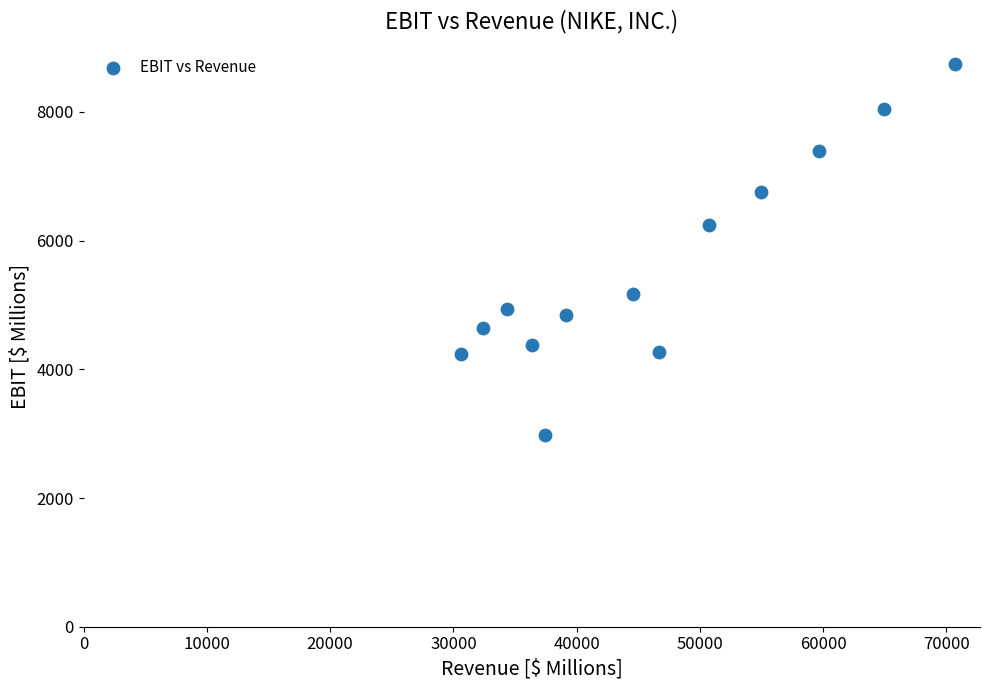

What is the range of Y values (max minus min)?

5771.0